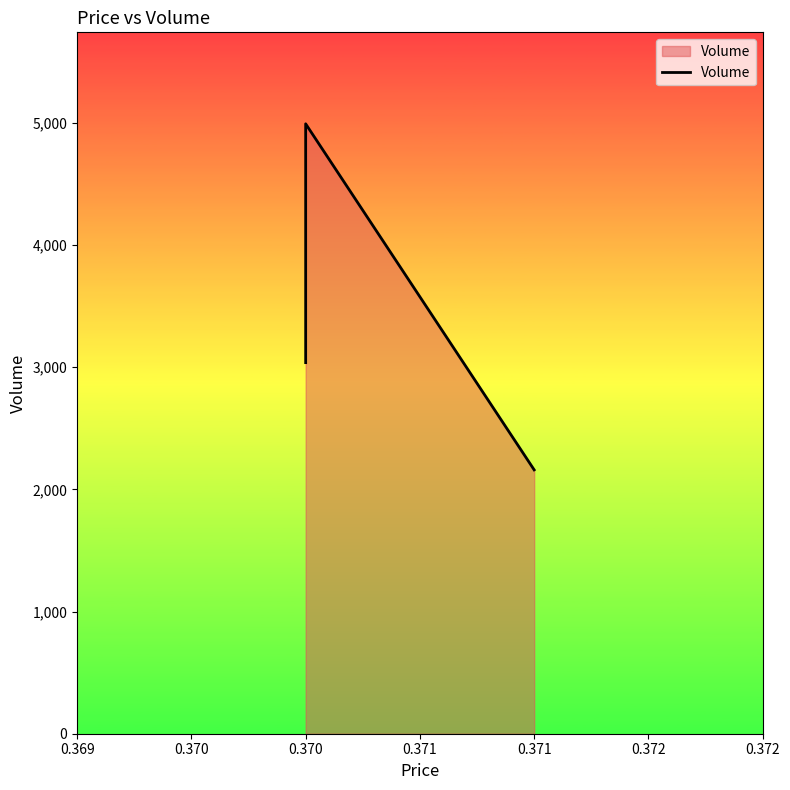

How many data points are above 3038?

1